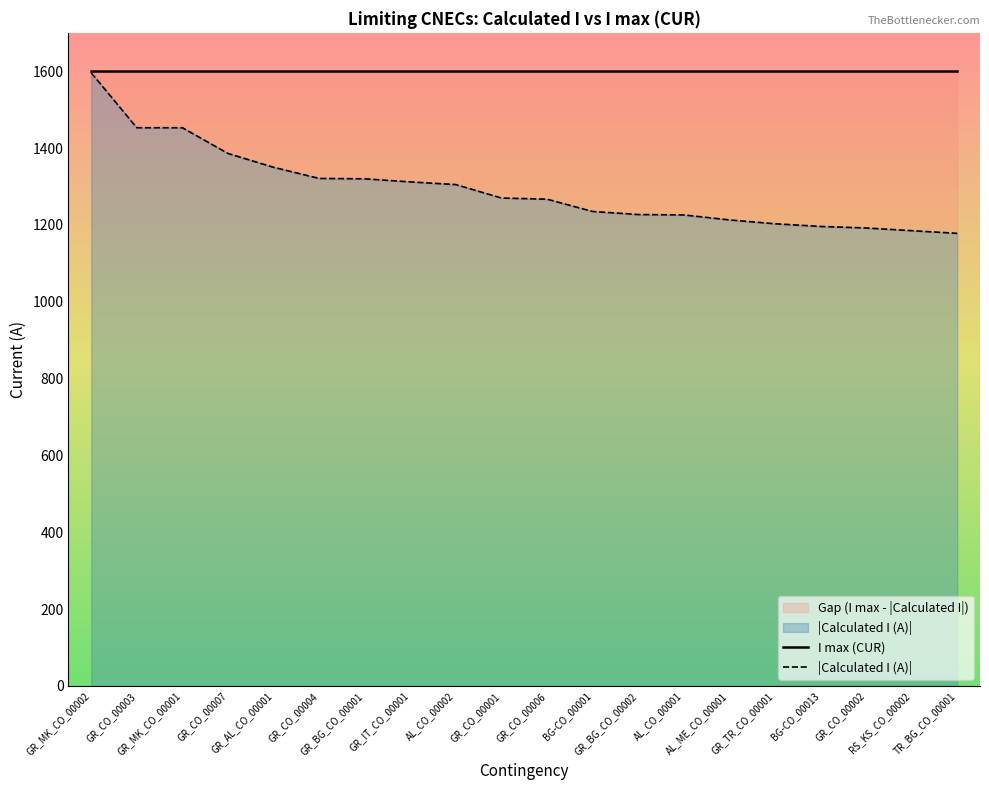

Reading right to left, extract all data points from this chart.

TR_BG_CO_00001=1178	RS_KS_CO_00002=1185	GR_CO_00002=1192	BG-CO_00013=1196	GR_TR_CO_00001=1203	AL_ME_CO_00001=1213	AL_CO_00001=1226	GR_BG_CO_00002=1227	BG-CO_00001=1235	GR_CO_00006=1267	GR_CO_00001=1270	AL_CO_00002=1305	GR_IT_CO_00001=1312	GR_BG_CO_00001=1320	GR_CO_00004=1321	GR_AL_CO_00001=1350	GR_CO_00007=1386	GR_MK_CO_00001=1453	GR_CO_00003=1453	GR_MK_CO_00002=1596